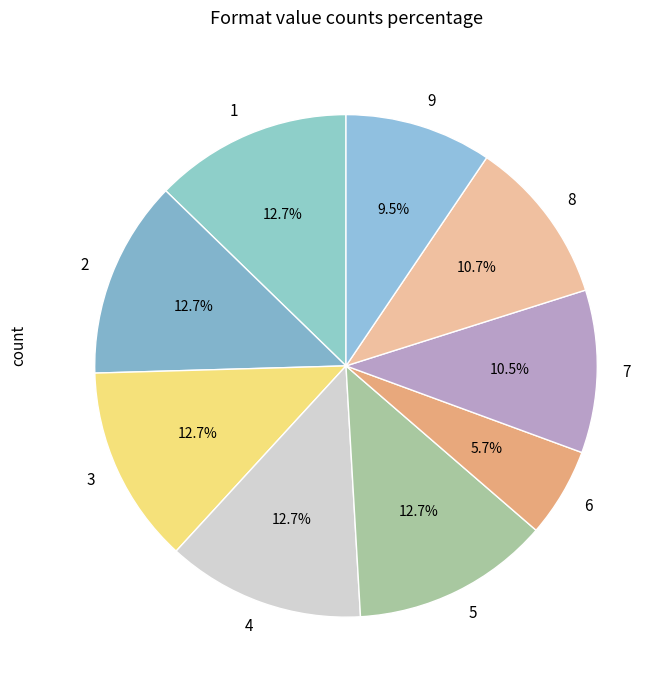

Does 4 represent more than half of the total?

No